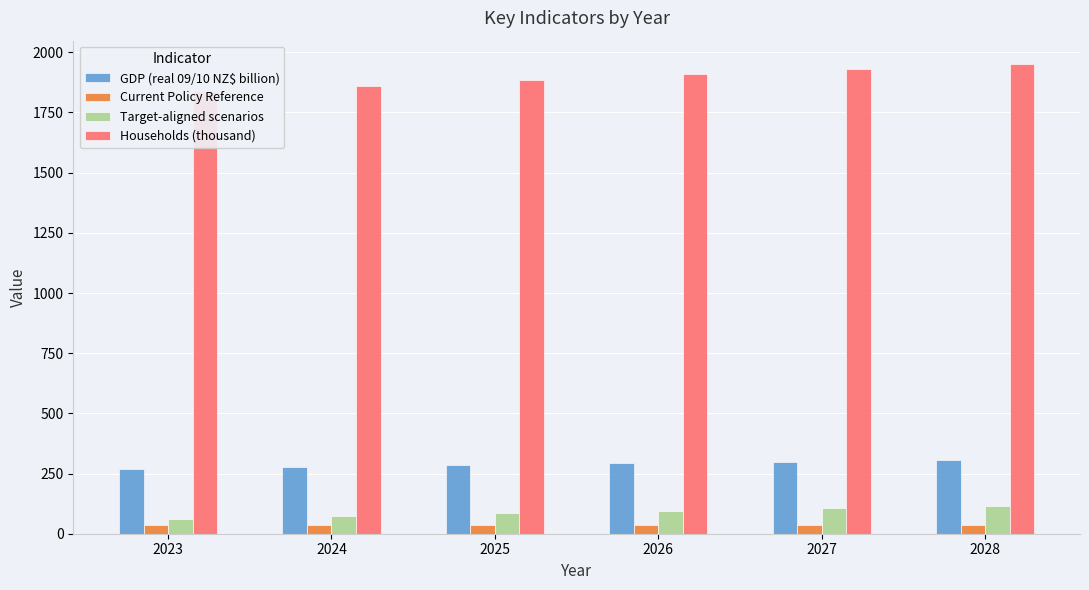

Rank the series at 2027 from lowest to highest value.

Current Policy Reference, Target-aligned scenarios, GDP (real 09/10 NZ$ billion), Households (thousand)